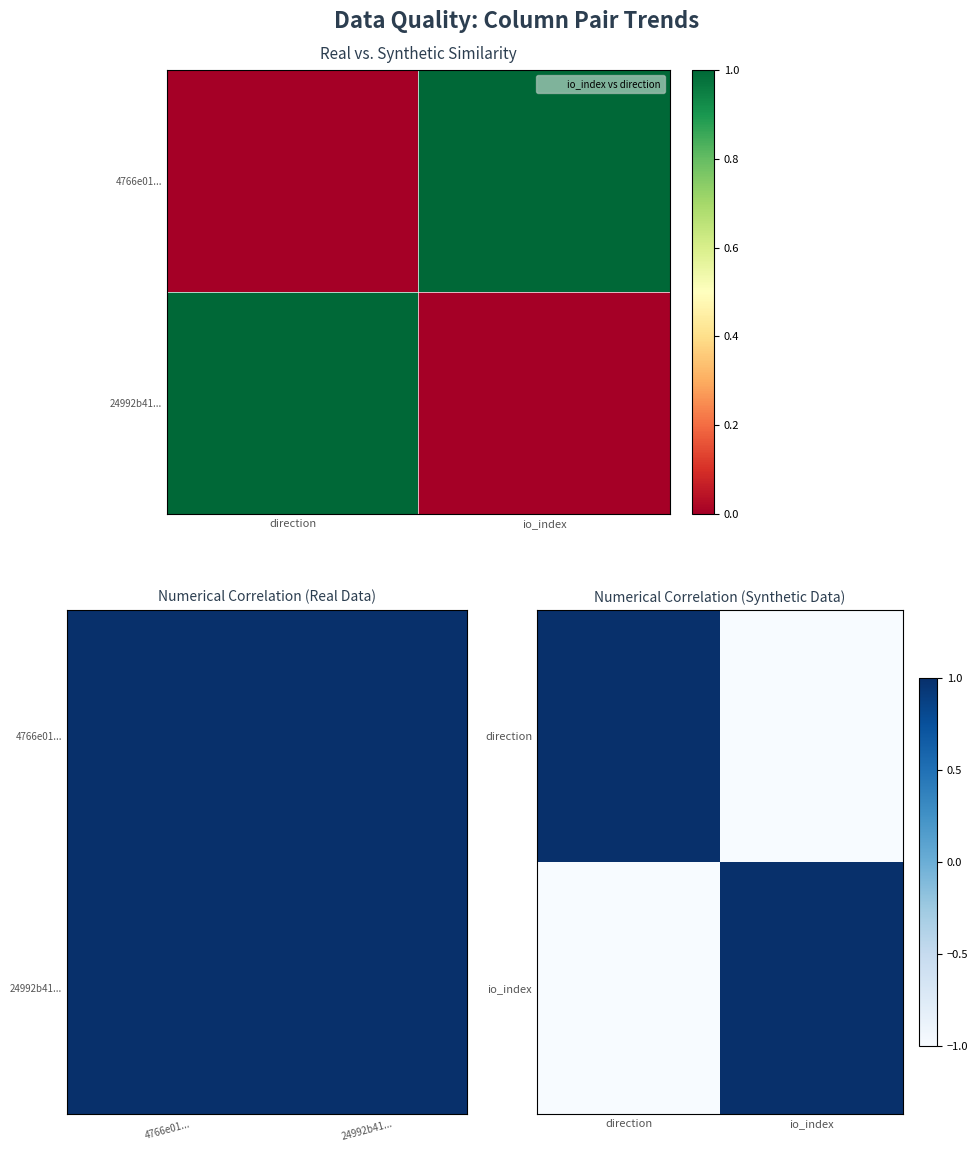

Count the number of categories in the chart.

2